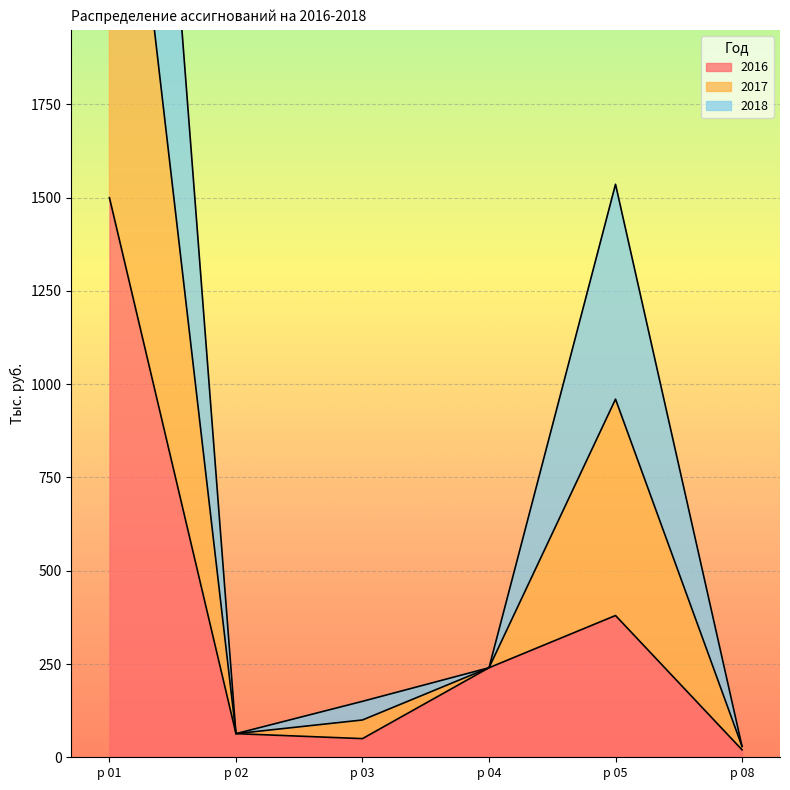

The value of 2016 at р 04 is 330.3. True or false?

False